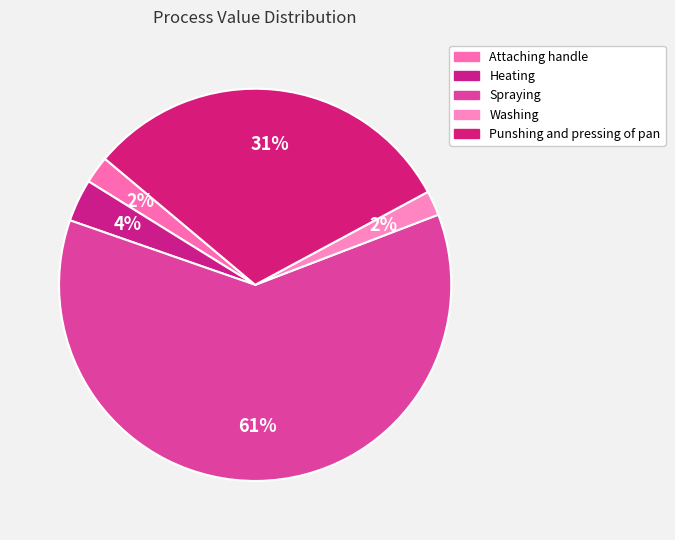

To the nearest percent, what is the difference between the largest and smallest slice percentages?

59%